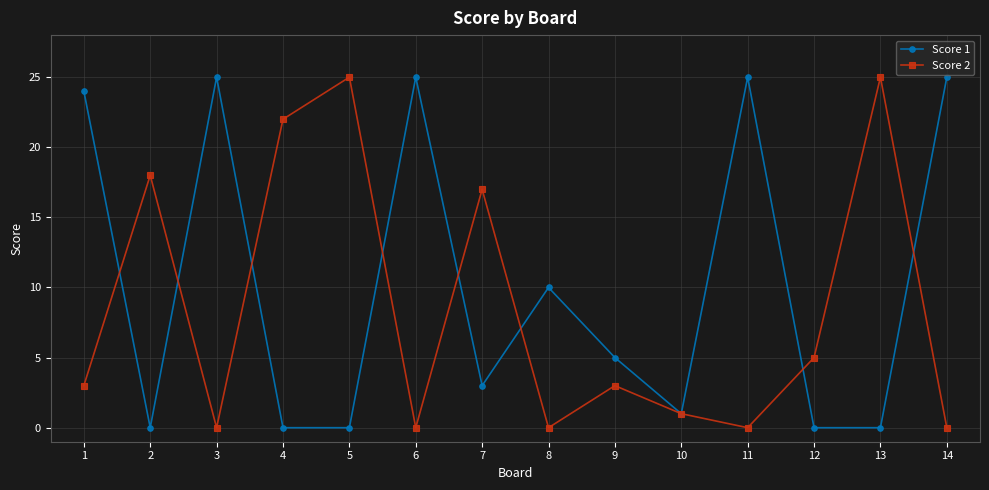

What is the difference between the maximum and minimum values in the Score 1 series?

25